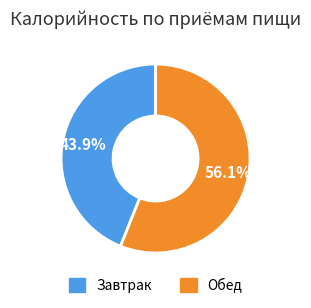

Does any single category account for the majority?

Yes